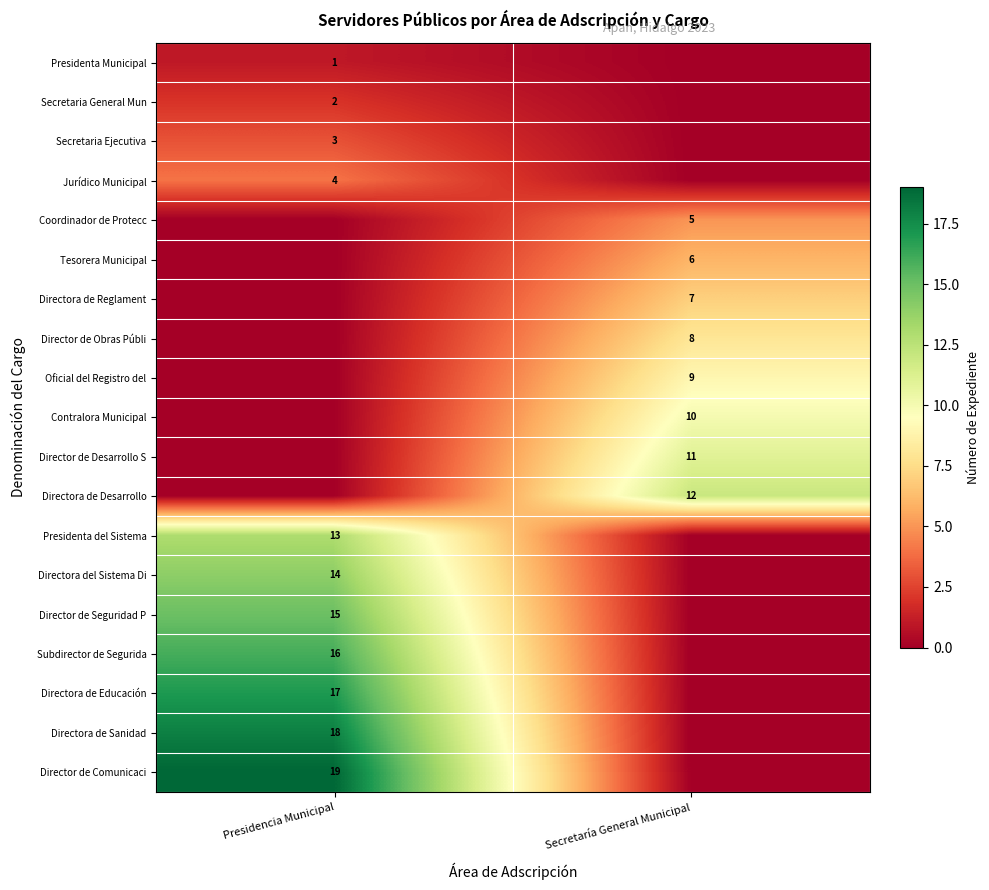

Is the value of Director de Obras Públi at Secretaría General Municipal greater than the value of Subdirector de Segurida at Presidencia Municipal?

No